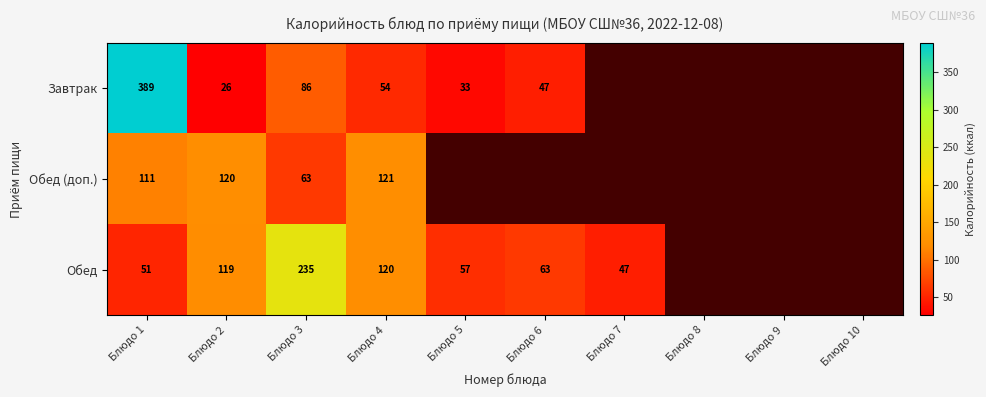

At how many categories does at least one series exceed 302?

1